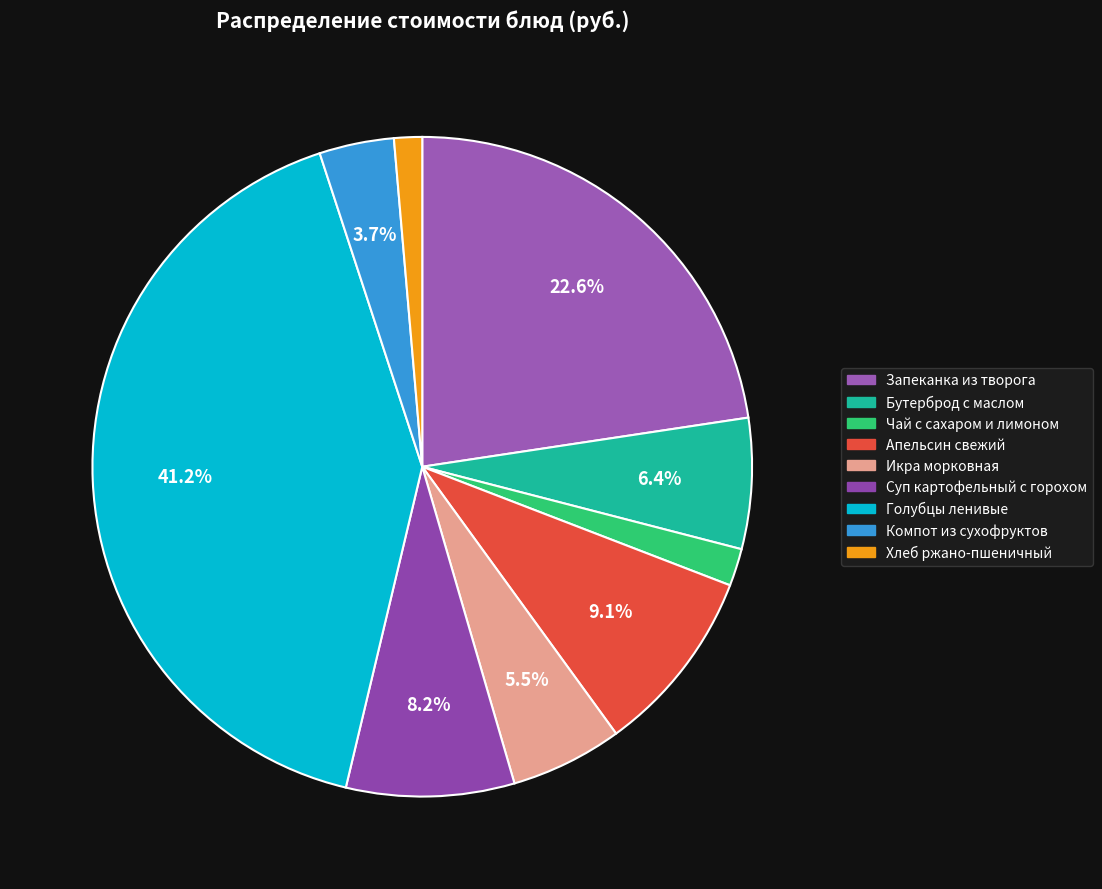

Rank the categories by value from highest to lowest.

Голубцы ленивые, Запеканка из творога, Апельсин свежий, Суп картофельный с горохом, Бутерброд с маслом, Икра морковная, Компот из сухофруктов, Чай с сахаром и лимоном, Хлеб ржано-пшеничный